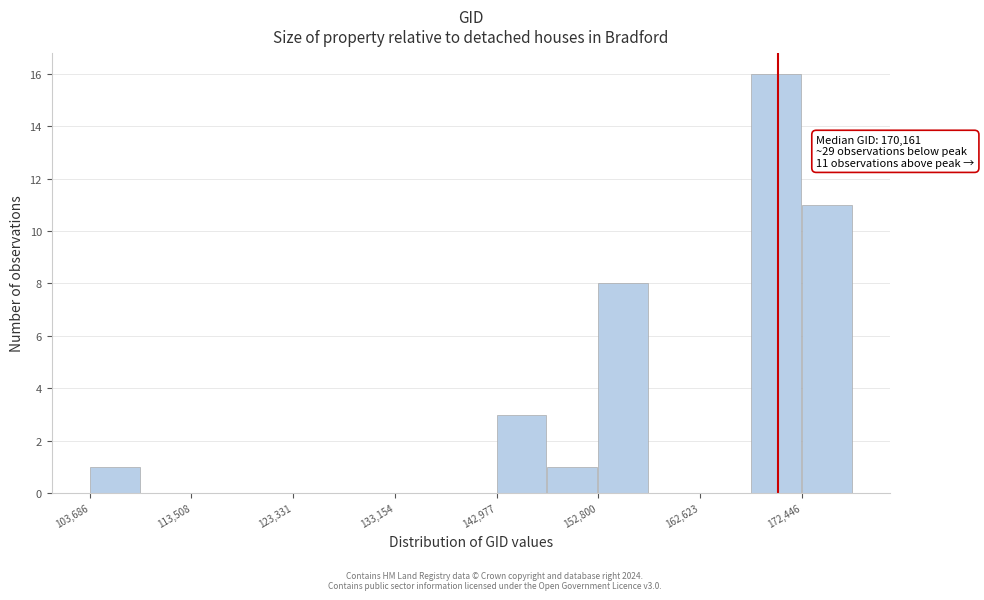

Over which range of the x-axis is the bar tallest?

168000 to 172000